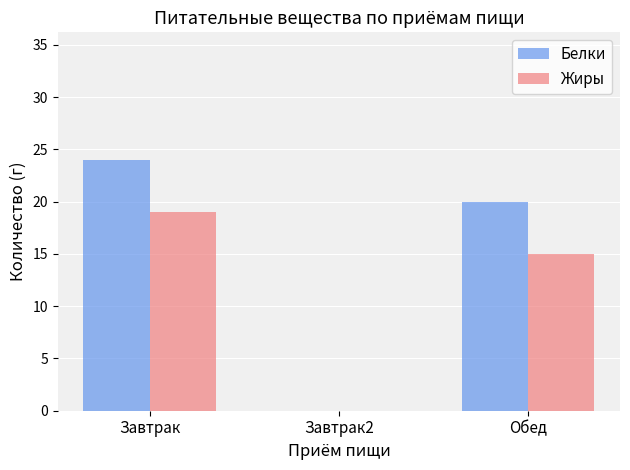

Which category has the highest value in the Жиры series?

Завтрак